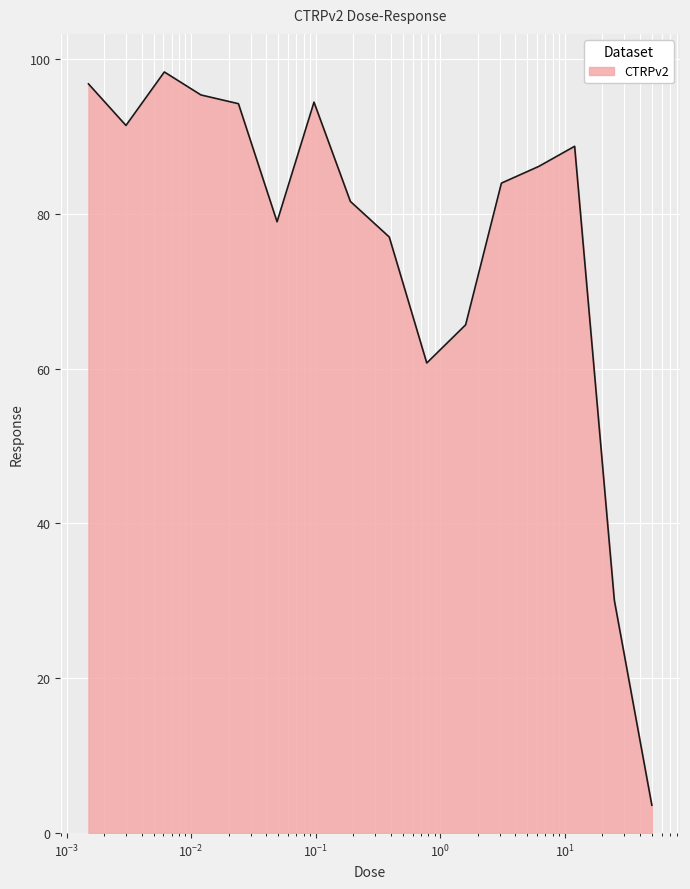

What is the greatest value displayed?

98.3